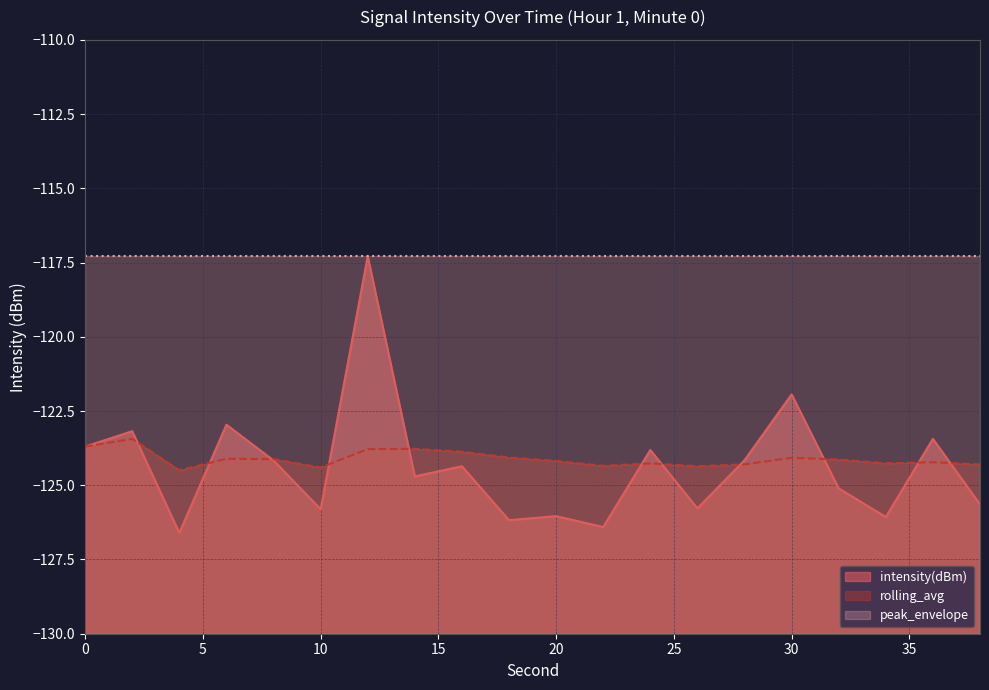

How many times do intensity(dBm) and rolling_avg cross each other?

11